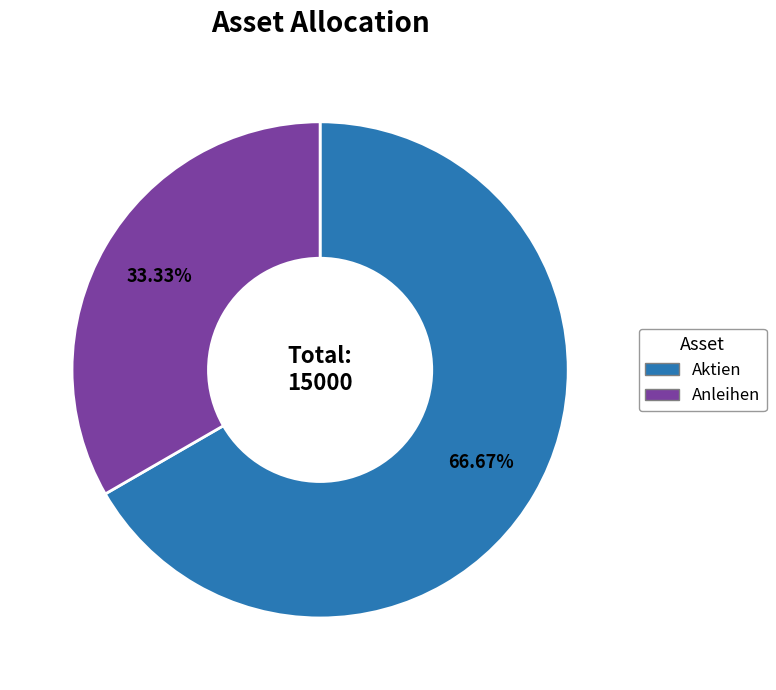

Which slice represents more than half of the pie?

Aktien